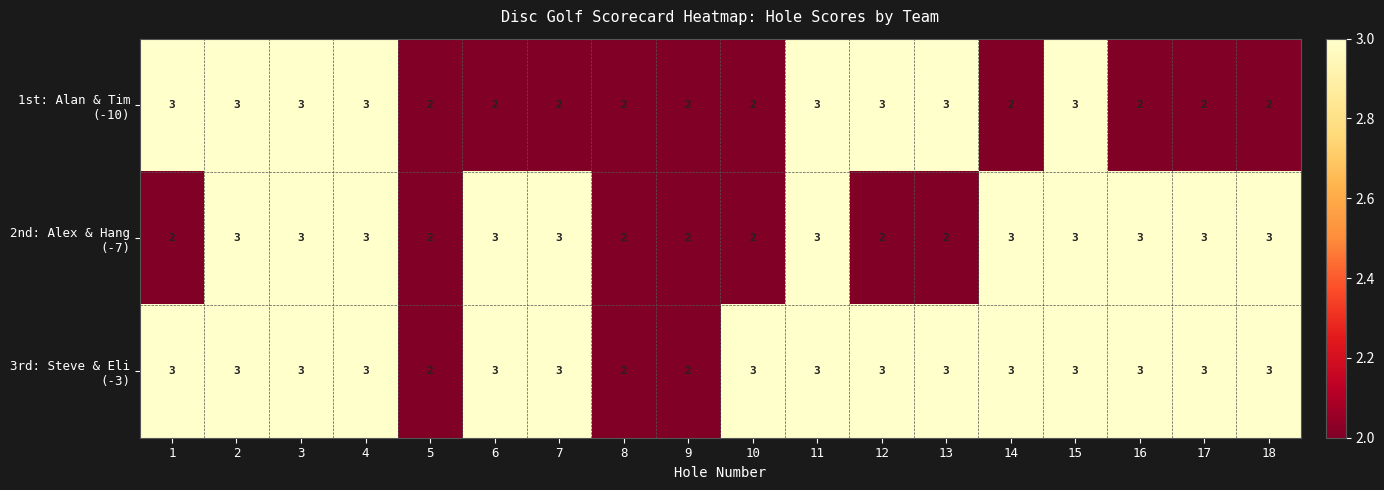

What is the total value across all series at 13?

8